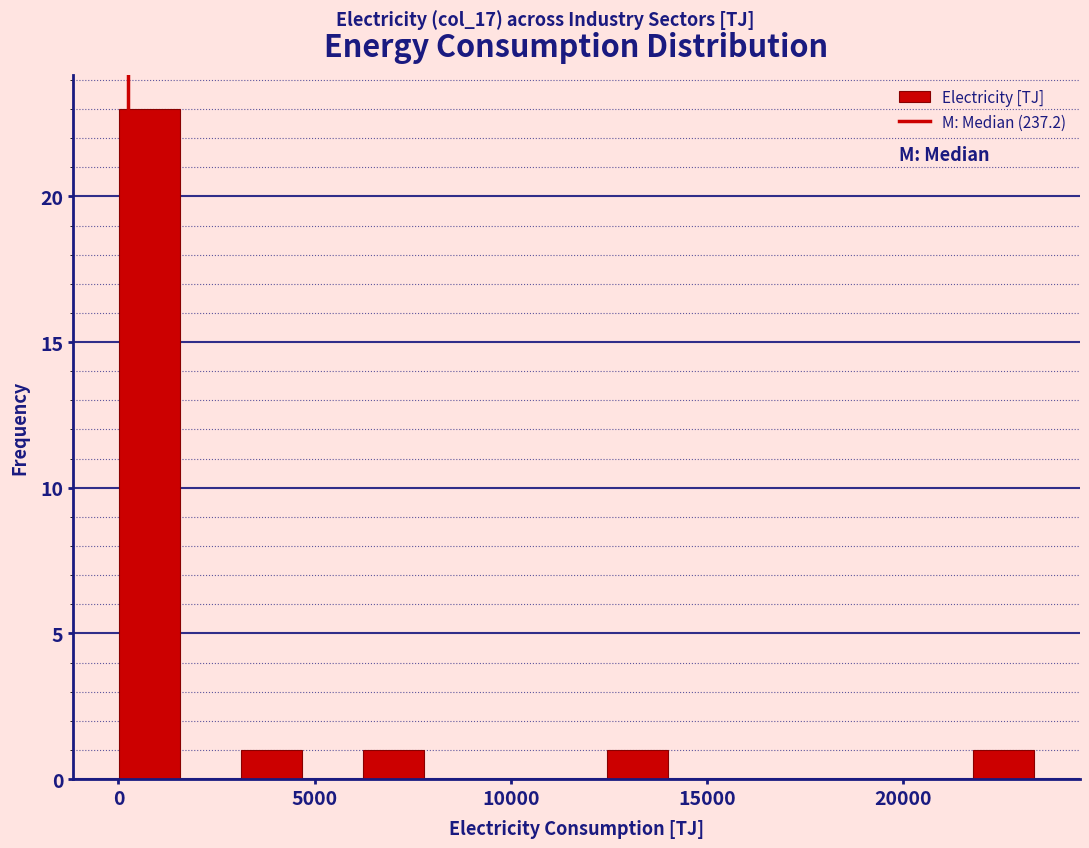

Read against the x-axis, roughly where is the centre of the tallest bar?

1000